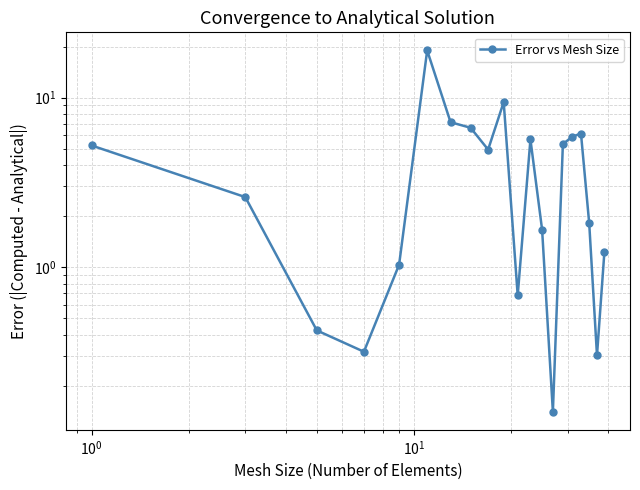

True or false: the data has more than 0 interior local peaks.

True